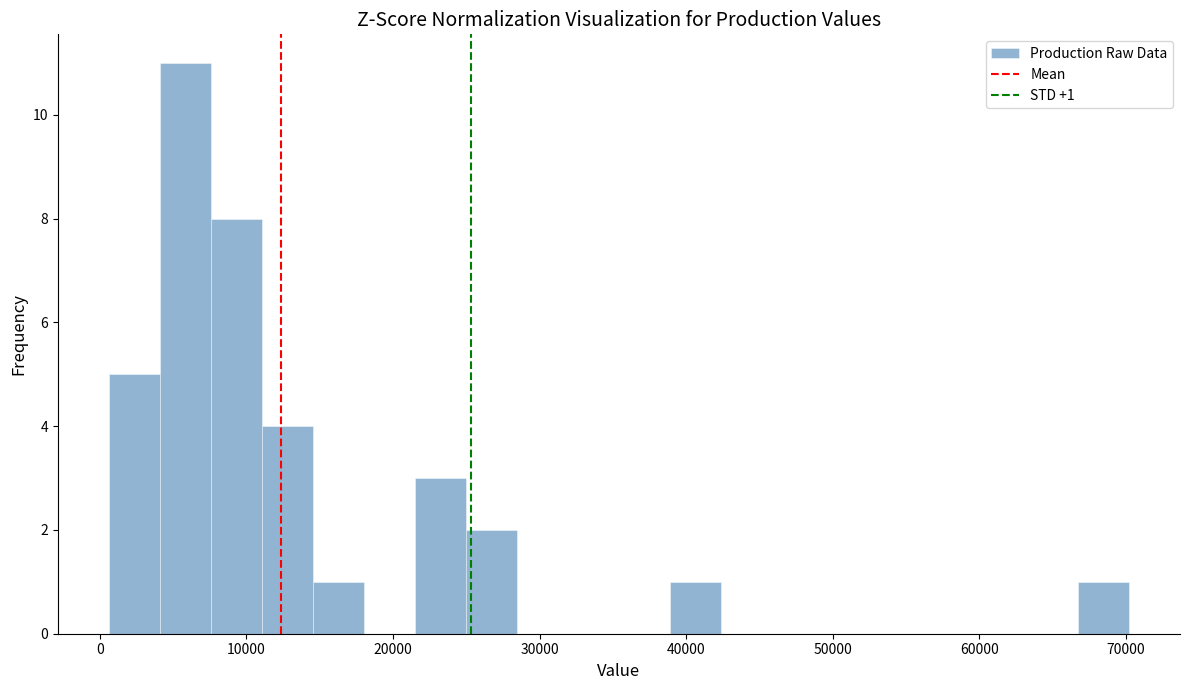

Around what value on the x-axis is the tallest bar? Give the approximate position of its centre, as read against the axis.

6000